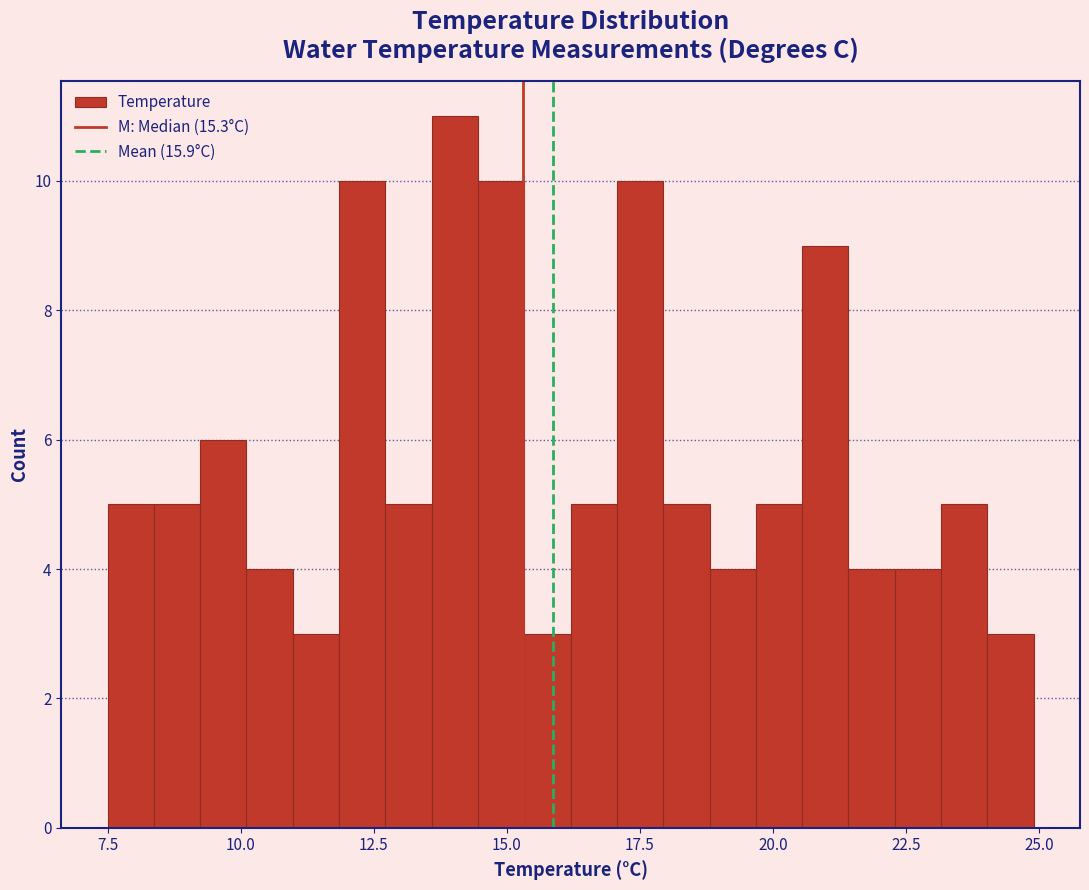

Read against the x-axis, roughly where is the centre of the tallest bar?

14.0